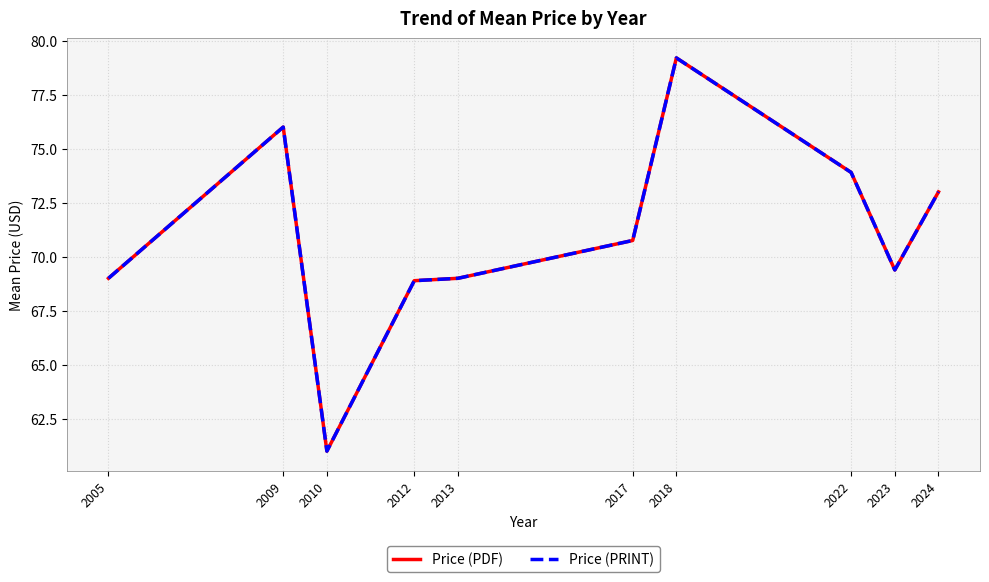

True or false: Price (PRINT) and Price (PDF) cross at least once.

False